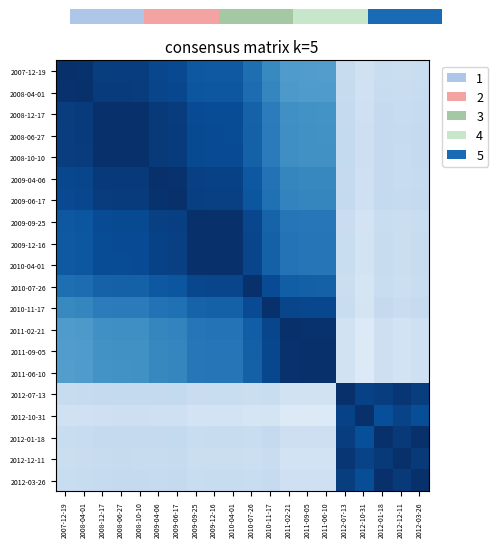

At which label is 2011-06-10 closest to 0?

2012-10-31